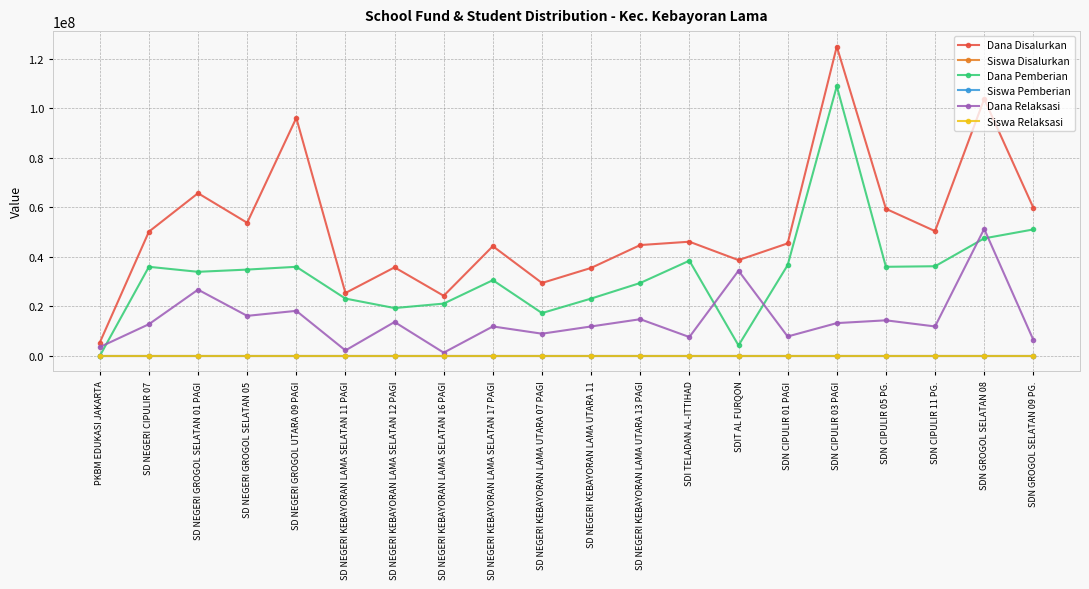

What is the difference between the Dana Disalurkan values at SDN GROGOL SELATAN 08 and SD NEGERI GROGOL SELATAN 05?

49950000